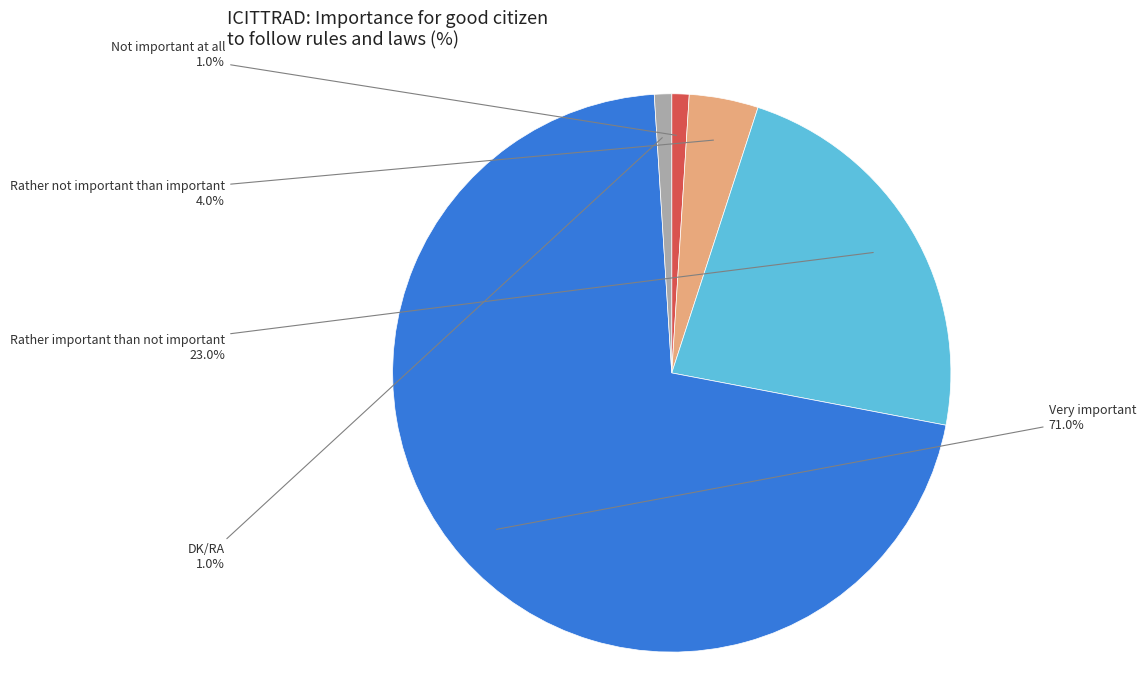

Do Not important at all and Very important together represent more than half of the pie?

Yes